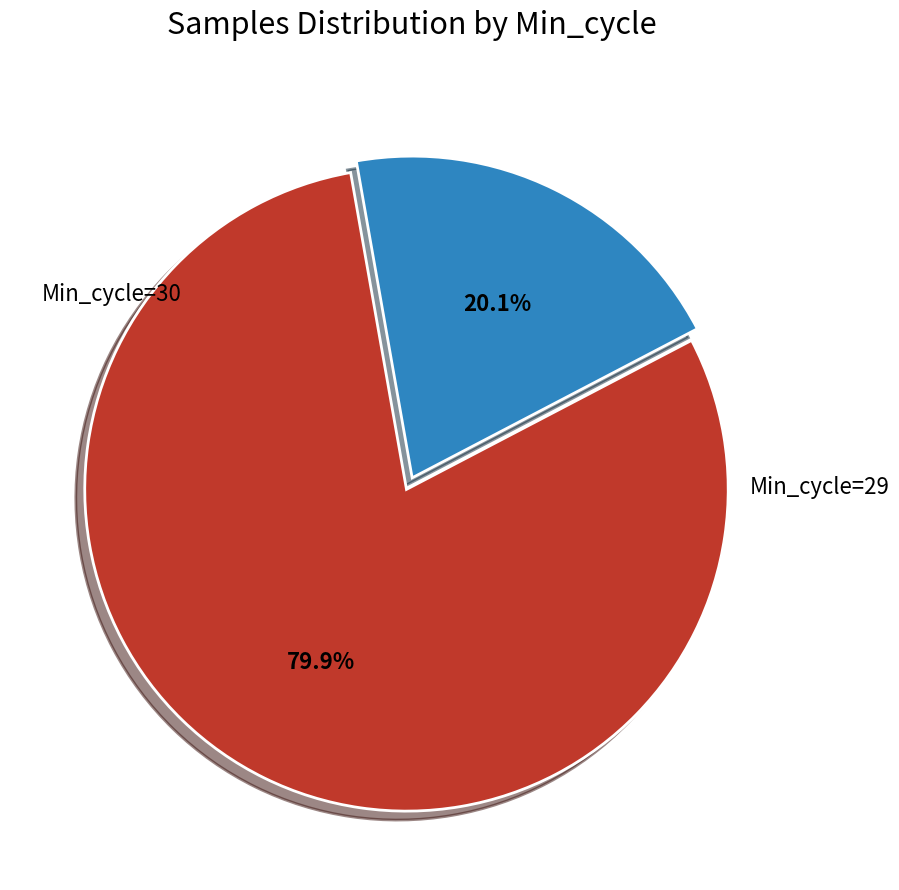

Does any single category account for the majority?

Yes